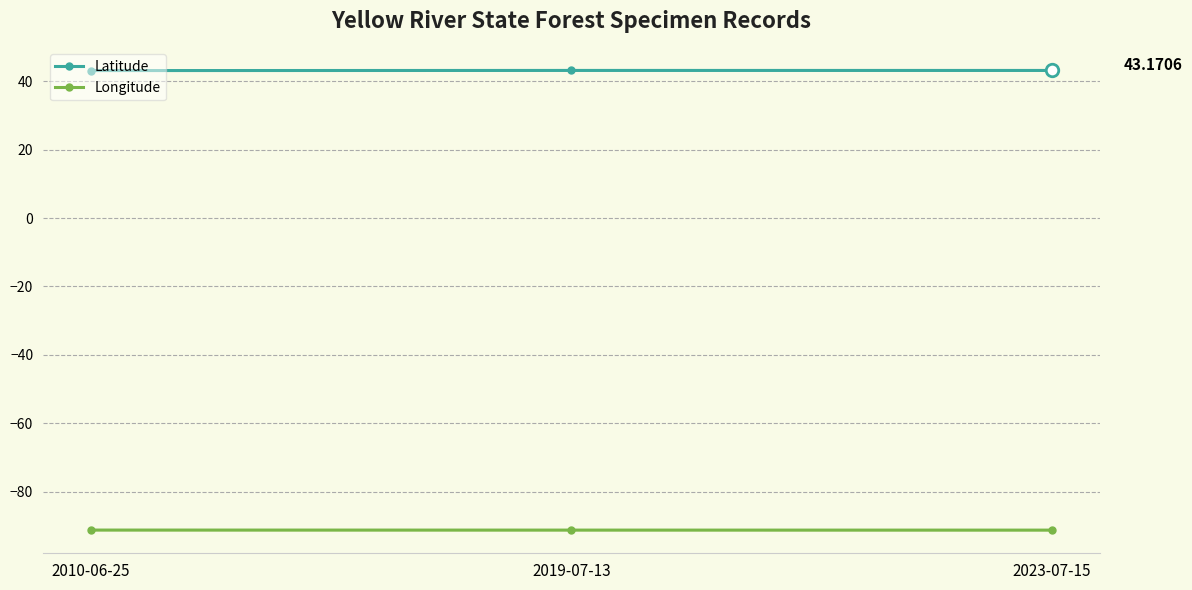

What is the highest value of the Latitude series?

43.2